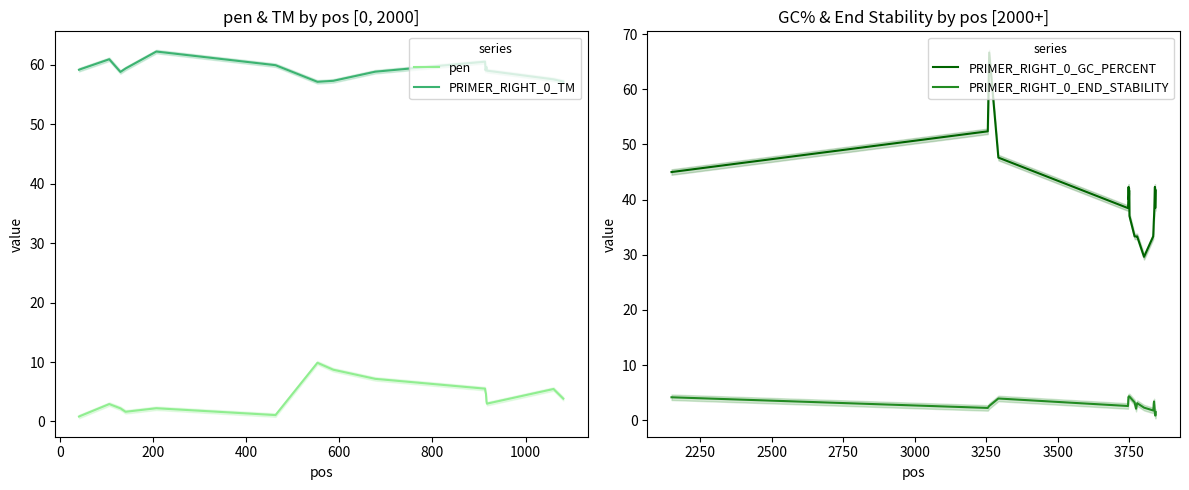

True or false: pen and PRIMER_RIGHT_0_TM cross at least once.

False